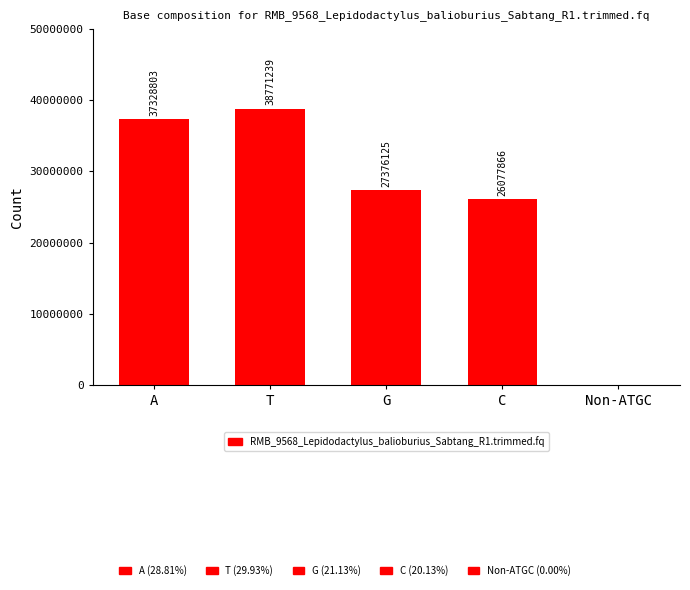

Which label corresponds to the largest value in the chart?

T